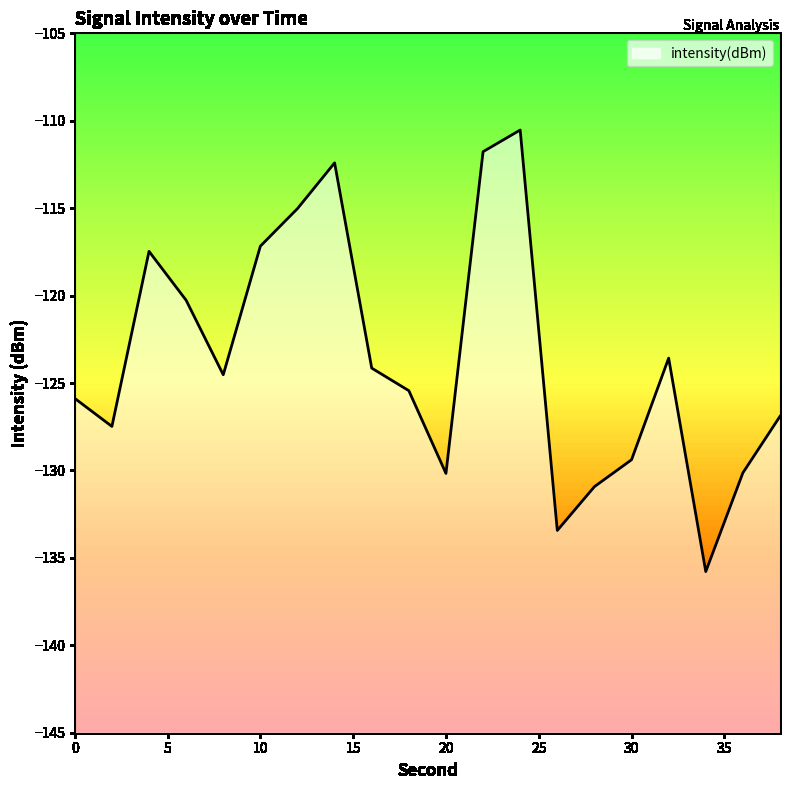

Rank the categories by value from highest to lowest.

24, 22, 14, 12, 10, 4, 6, 32, 16, 8, 18, 0, 38, 2, 30, 36, 20, 28, 26, 34